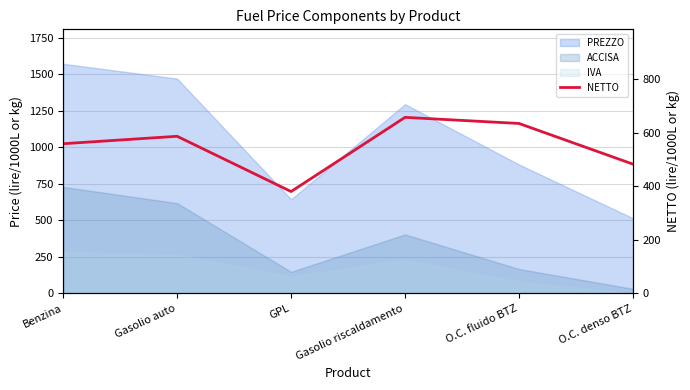

Reading left to right, extract all data points from this chart.

Benzina=558.9	Gasolio auto=586.7	GPL=380.3	Gasolio riscaldamento=657.4	O.C. fluido BTZ=634.5	O.C. denso BTZ=482.6